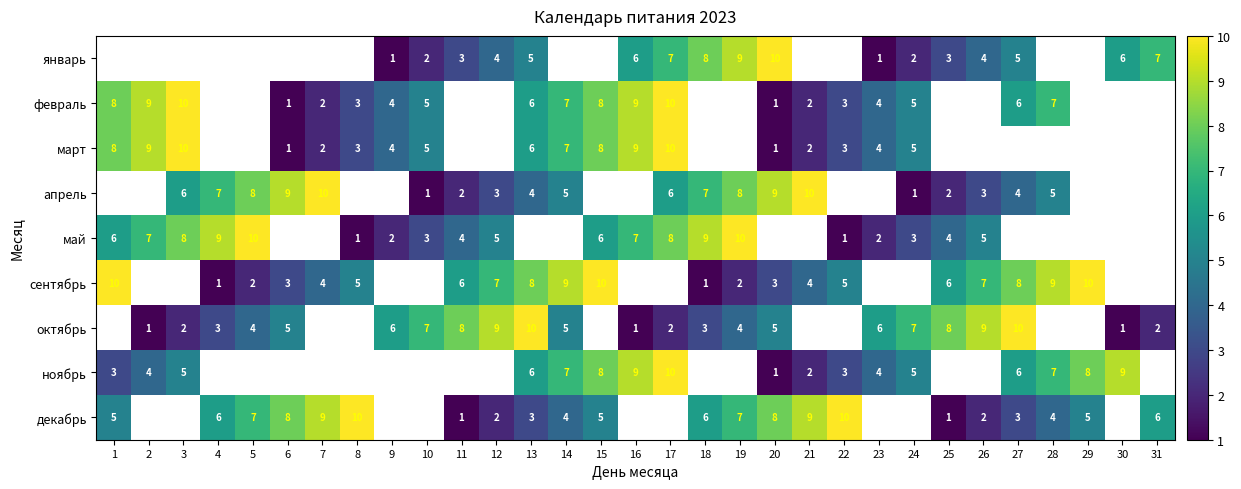

True or false: сентябрь has a value of 3.4 at 19.

False